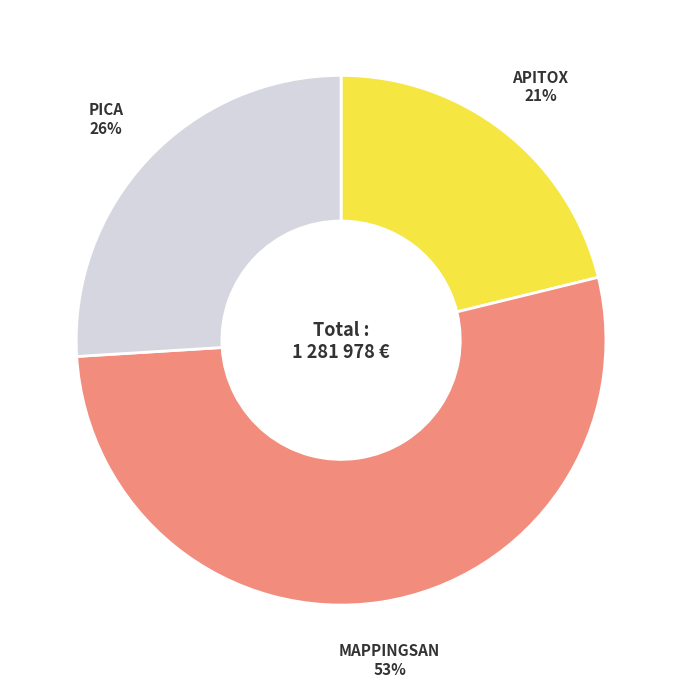

Does any single category account for the majority?

Yes